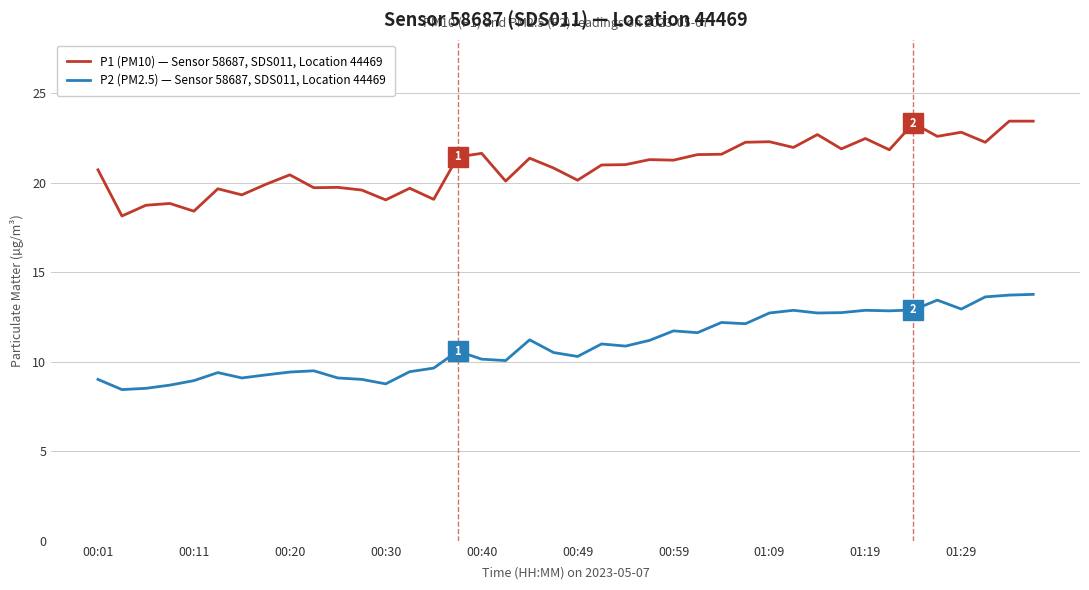

Count the number of categories in the chart.

40